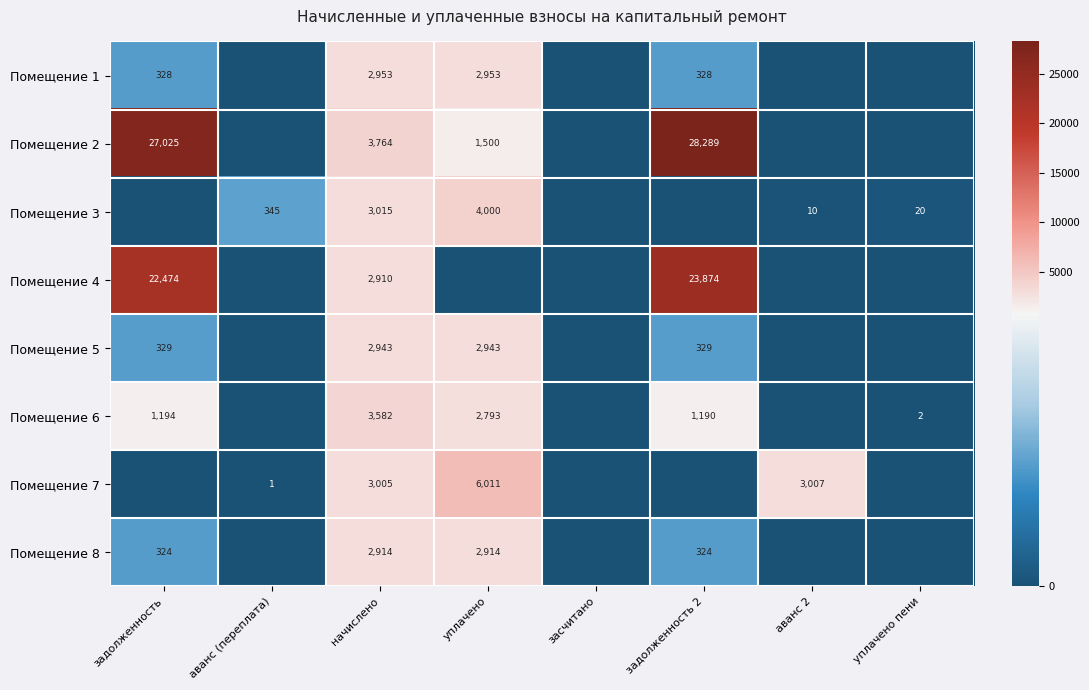

True or false: Помещение 6 has a value of 4352 at уплачено.

False